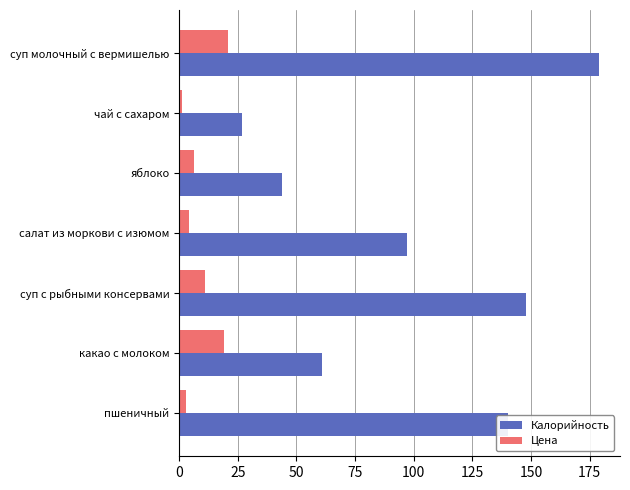

The Цена series shows 21.0 at суп молочный с вермишелью. True or false?

True